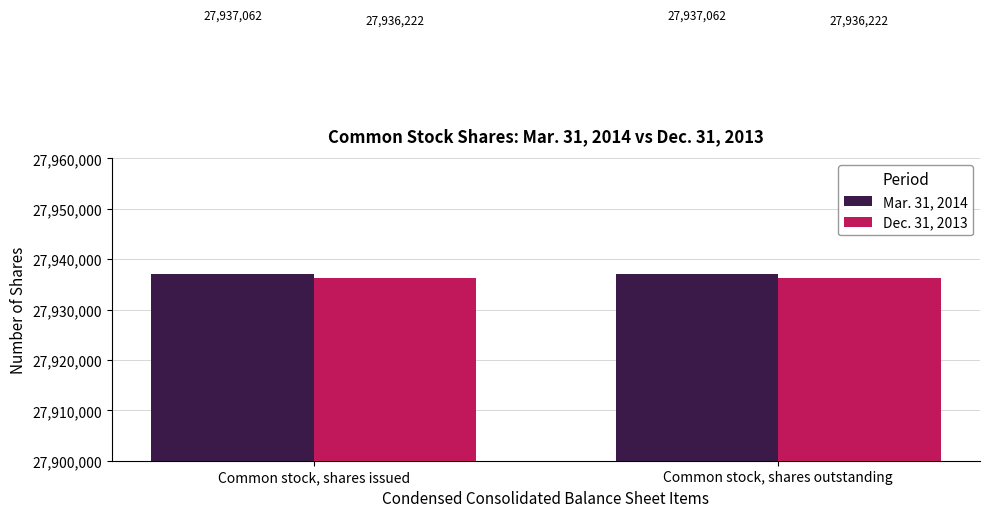

What is the value of the Mar. 31, 2014 bar at the 1st from the left?

27937062